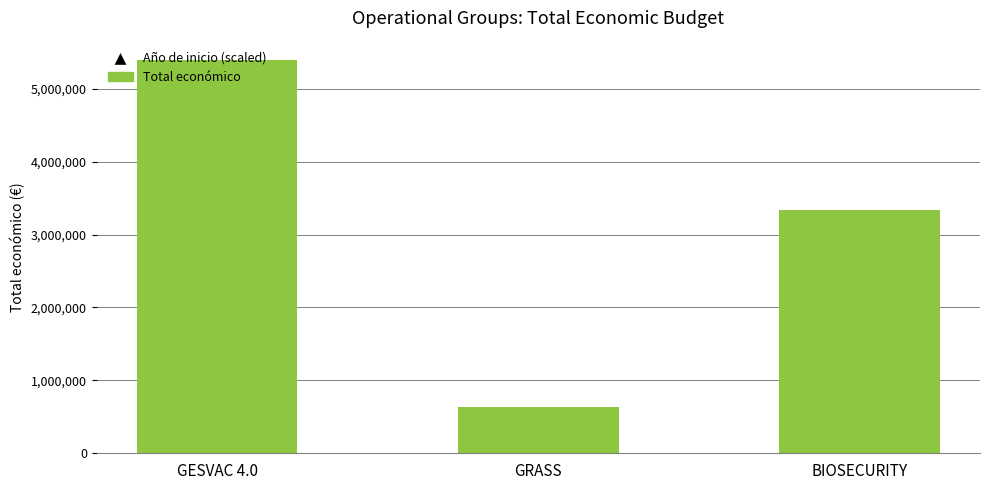

Which series reaches the maximum Y coordinate?

Total económico